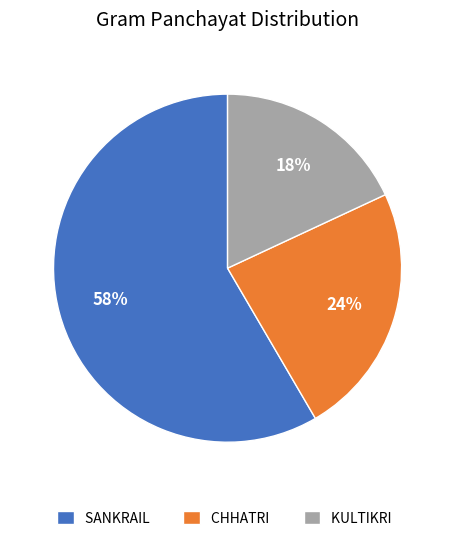

What is the smallest slice in the pie chart?

KULTIKRI